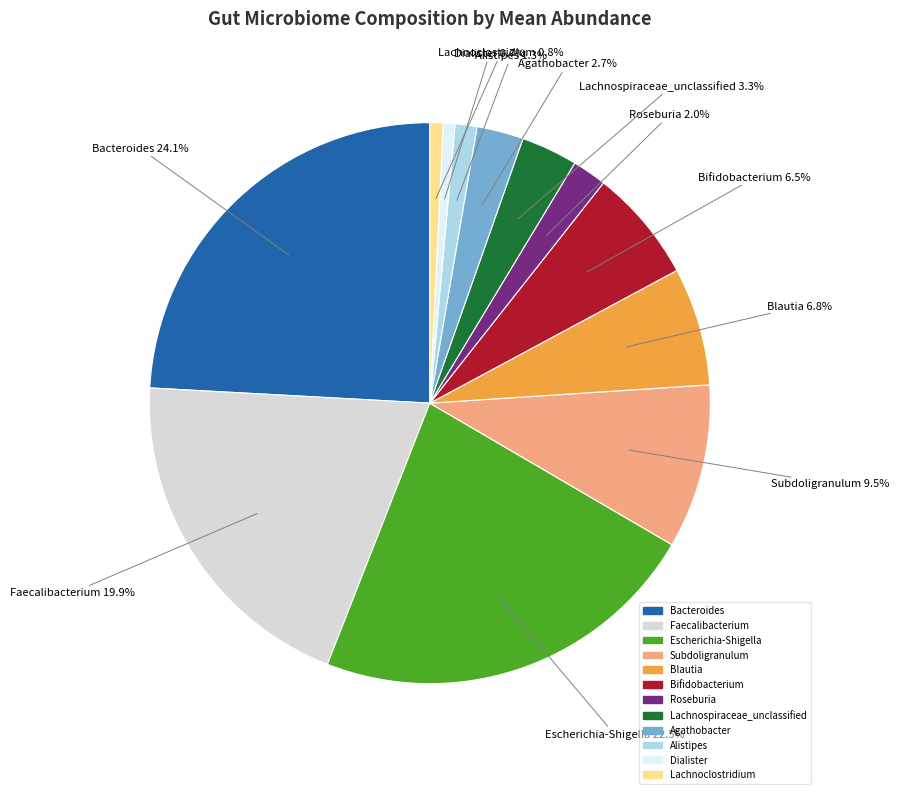

Does Lachnospiraceae_unclassified account for over 50% of the chart?

No